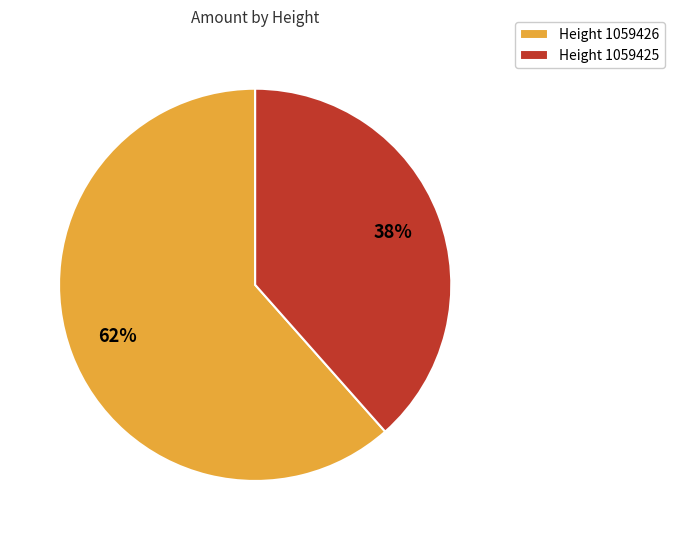

Which slice is the smallest?

Height 1059425